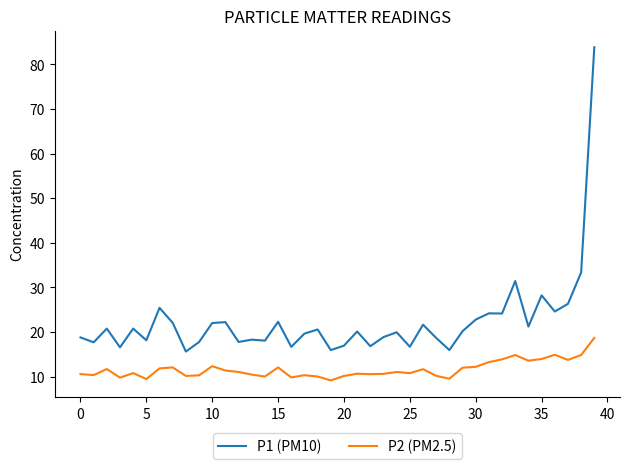

What is the minimum value for P2 (PM2.5)?

9.1